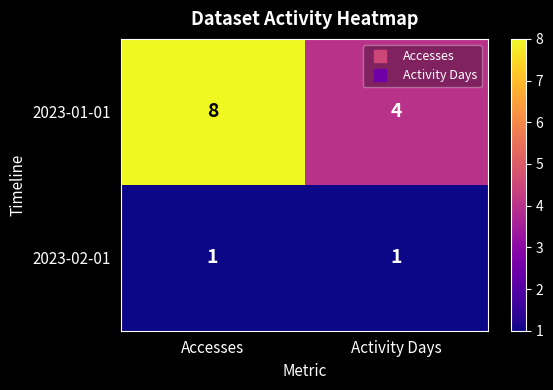

What is the sum of the 2023-01-01 values at Accesses and Activity Days?

12